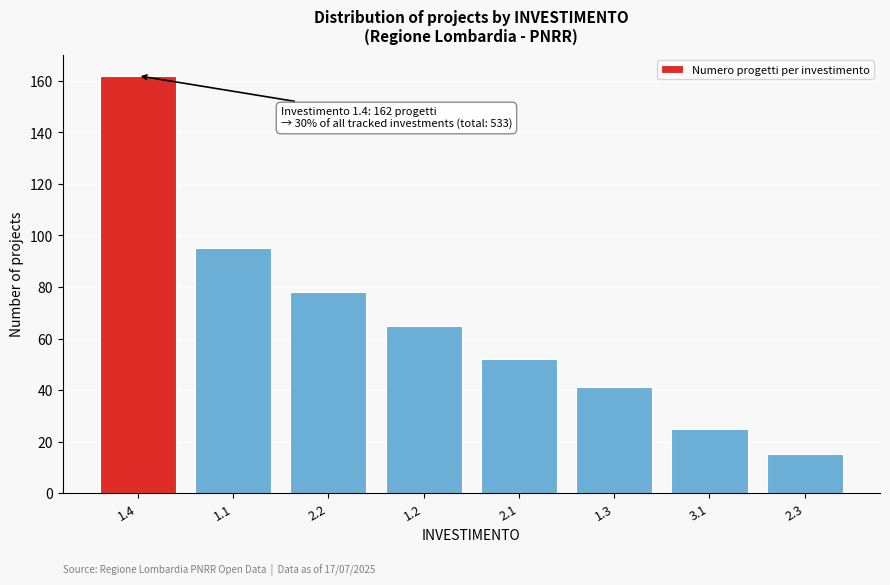

Reading left to right, extract all data points from this chart.

162	95	78	65	52	41	25	15